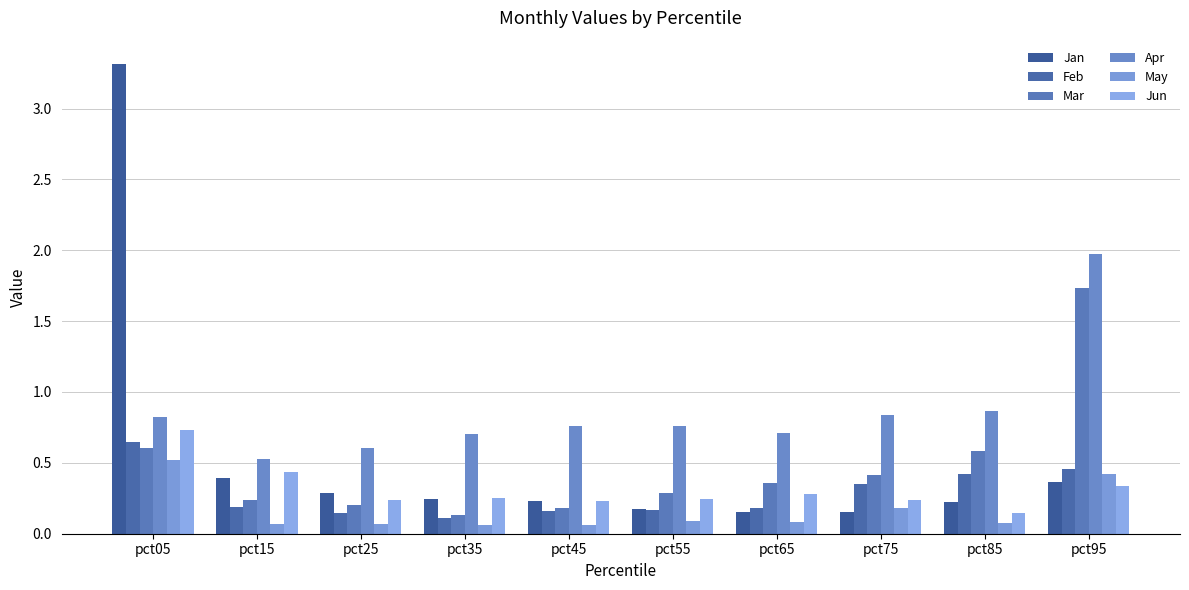

Are the bars grouped side by side (vs. stacked)?

Yes